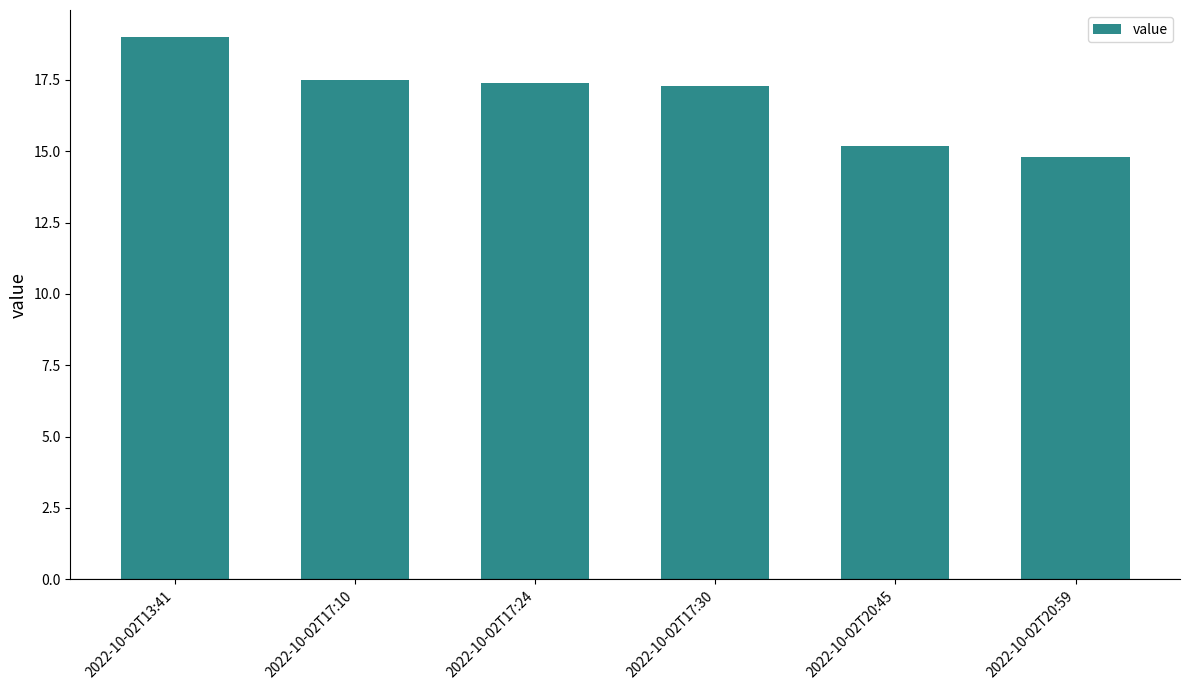

What is the change in value from 2022-10-02T17:10 to 2022-10-02T20:45?

-2.3